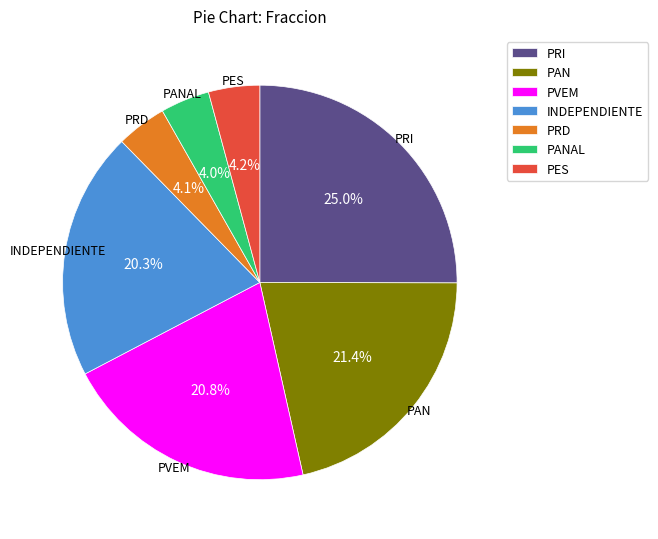

What percentage is NOT represented by PVEM?

79.2%